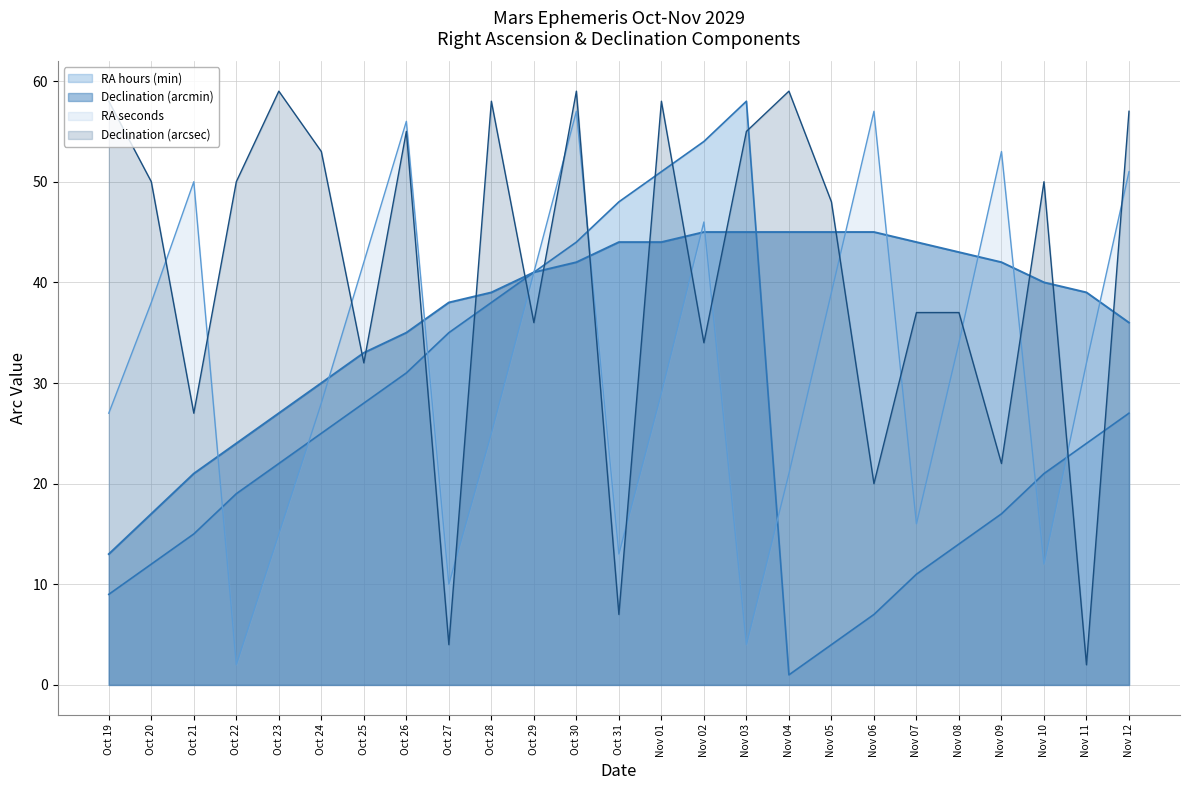

What is the average value of the Declination (arcmin) series?

37